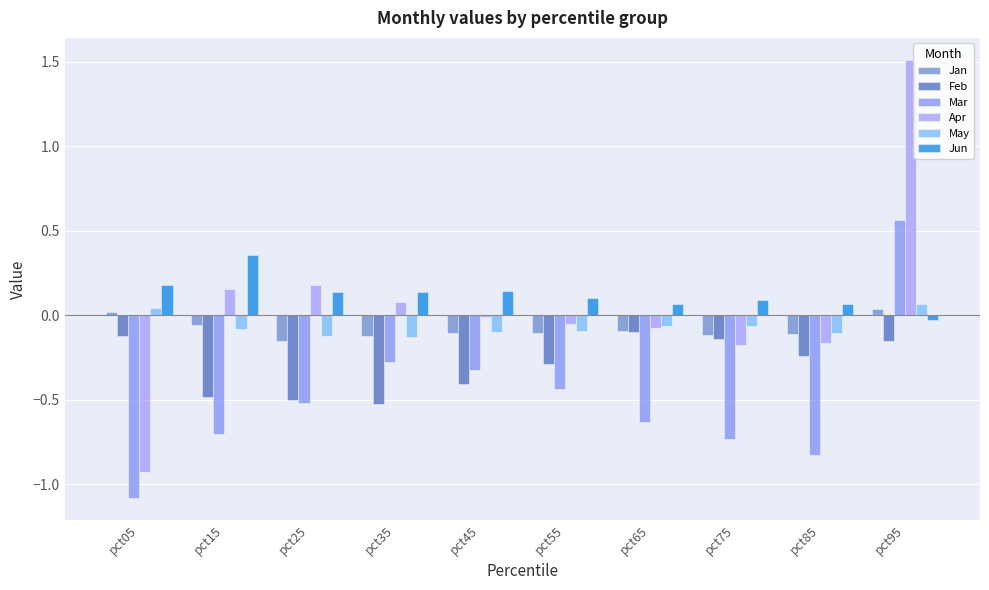

How many positive values does the Jun series have?

9